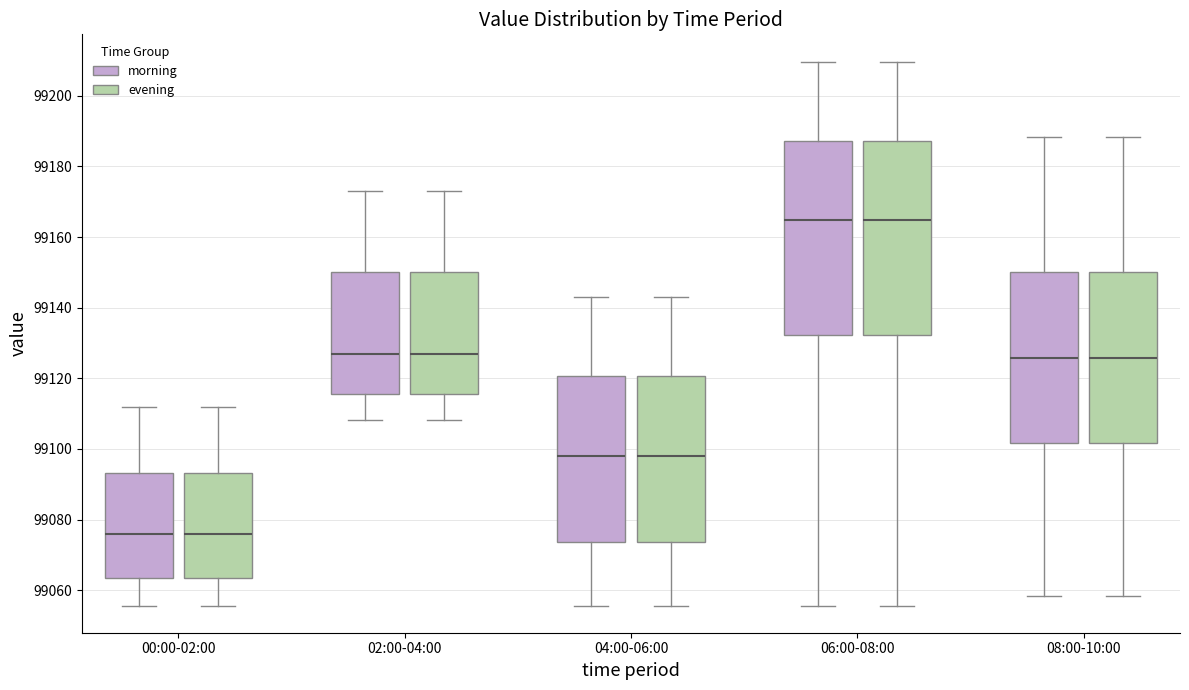

Where does the median line of the box for 06:00-08:00 (morning) sit on the y-axis? The values are not printed on the chart, so give them approximately, as read against the axis.

99164